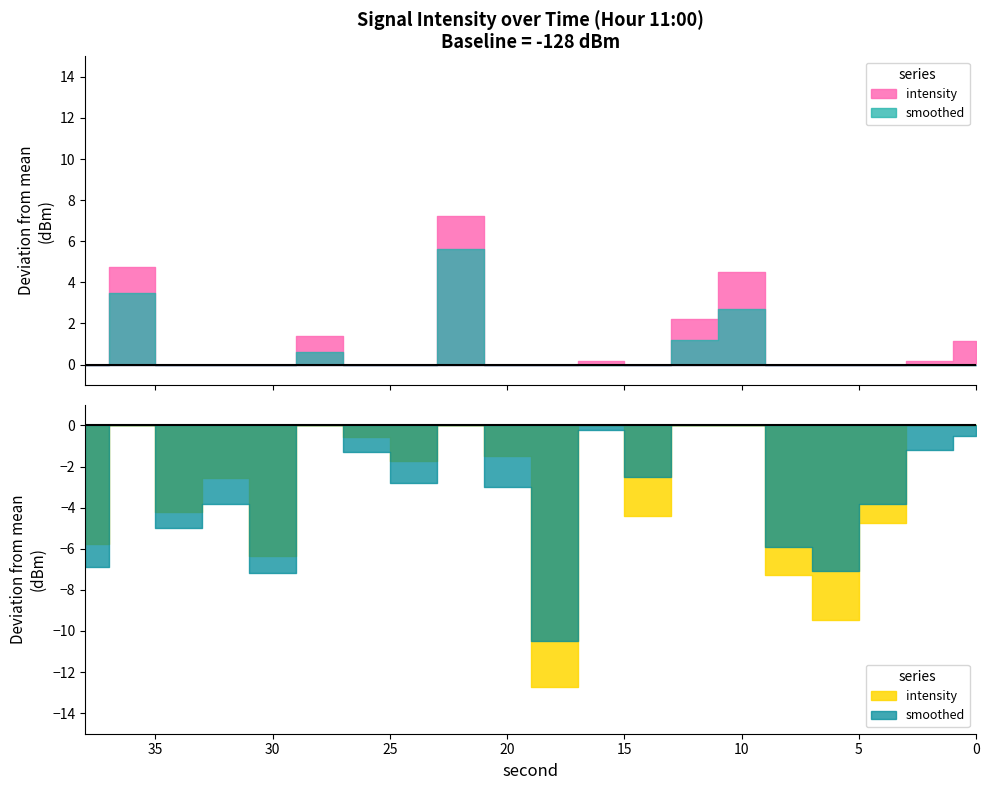

Read the intensity_mean value at 16.

-127.8